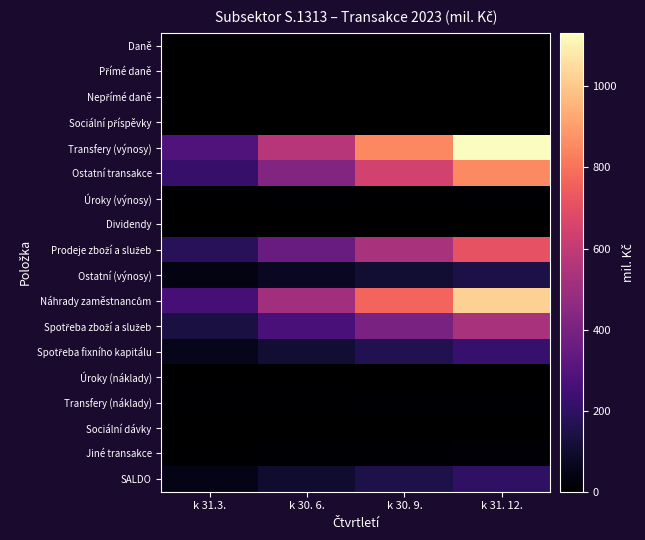

Which series has the widest spread of values?

Transfery (výnosy)